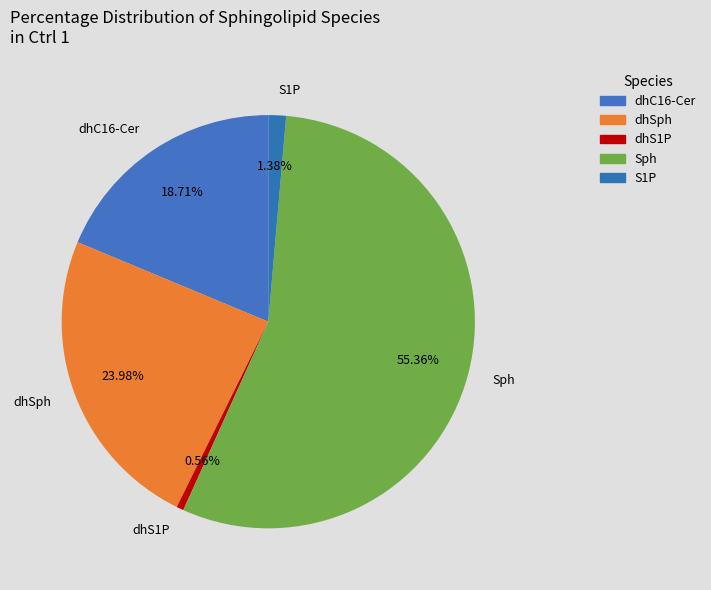

Count the number of slices in the pie.

5